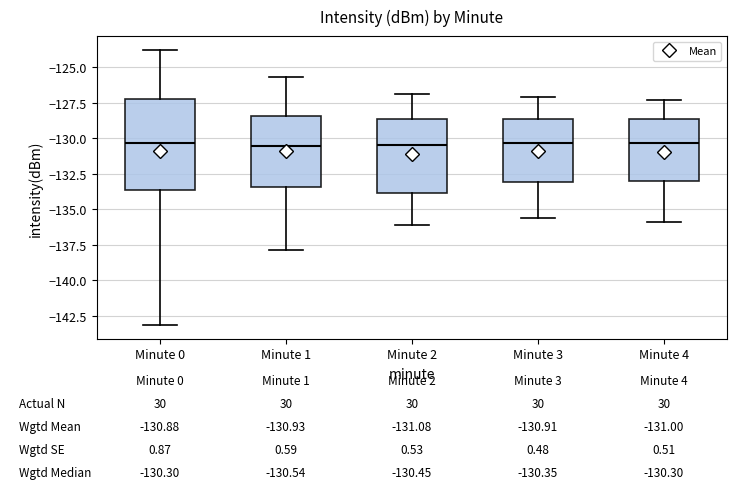

Comparing the boxes themselves (not the whiskers), which one is the tallest?

Minute 0